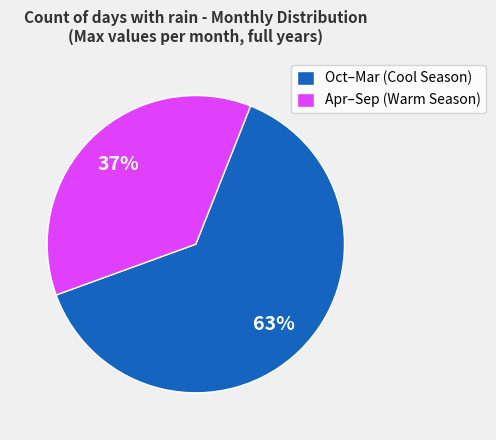

Is there a majority slice in this chart?

Yes